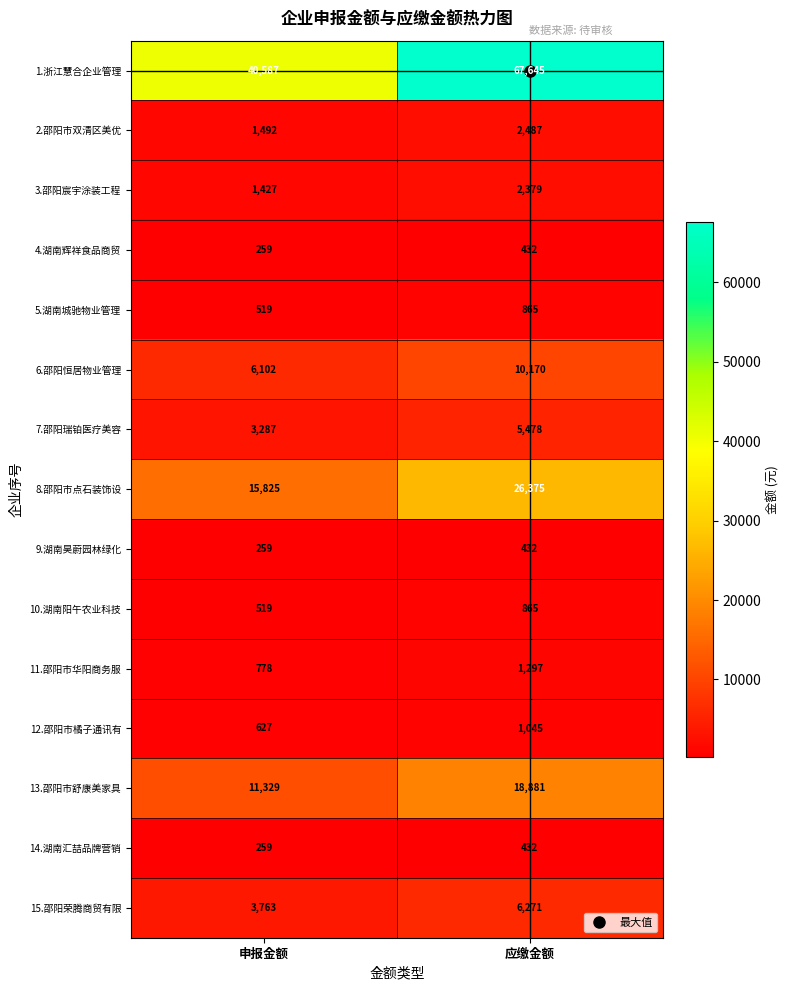

Which series has the largest range (max minus min)?

1.浙江慧合企业管理